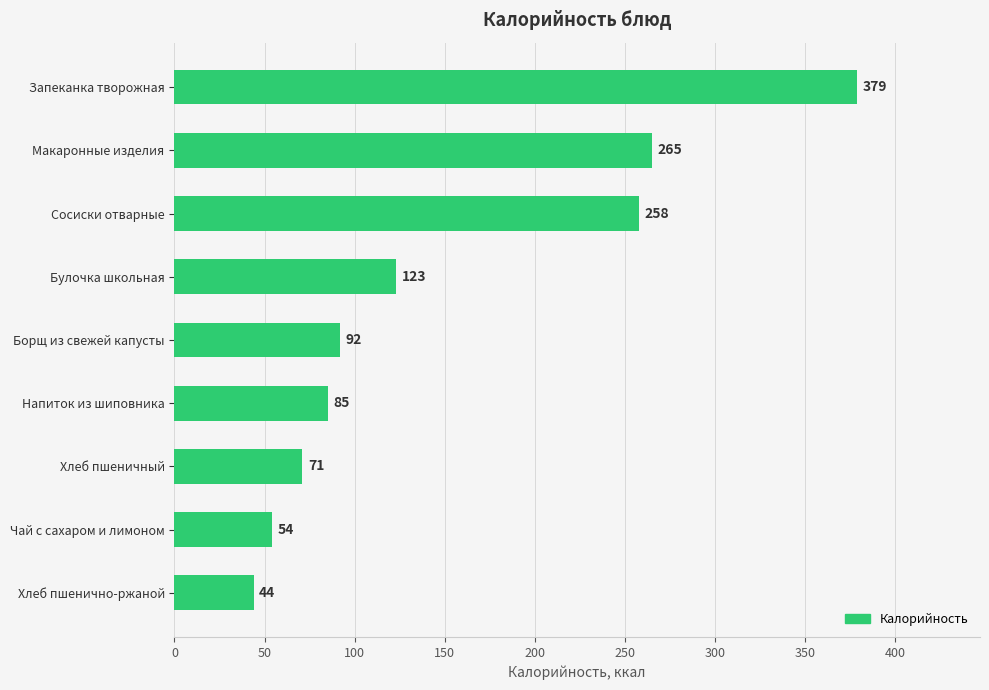

Which category has the highest value across all series?

Запеканка творожная